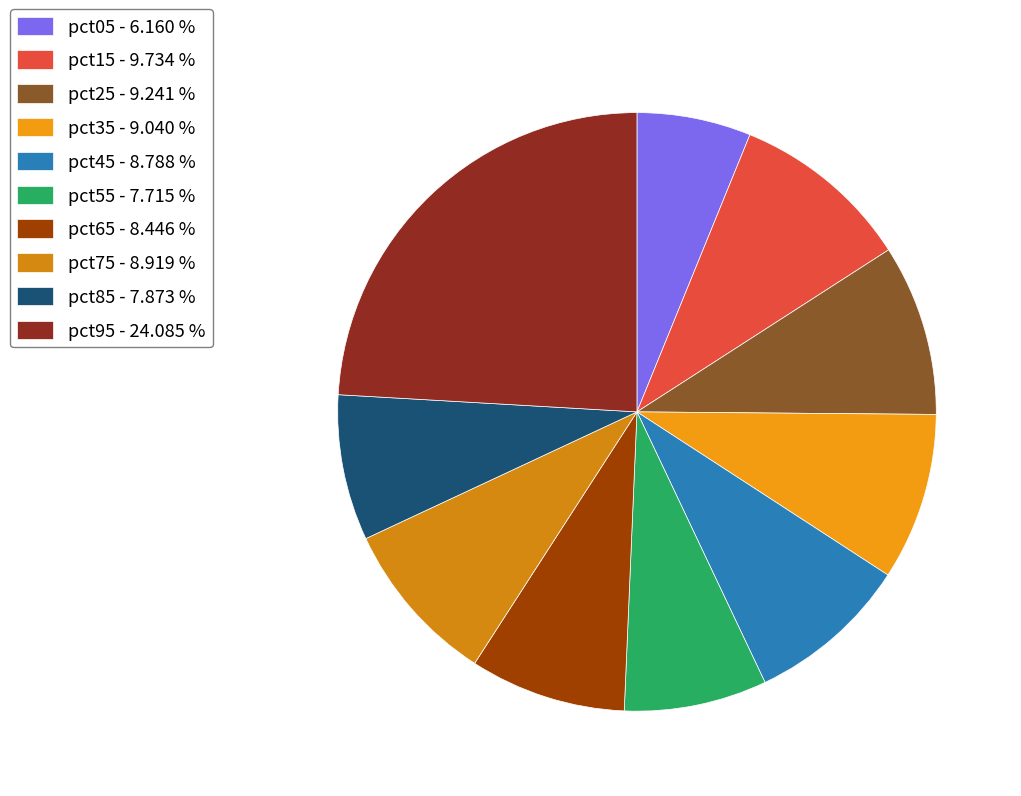

To the nearest percent, what portion does pct95 represent?

24%